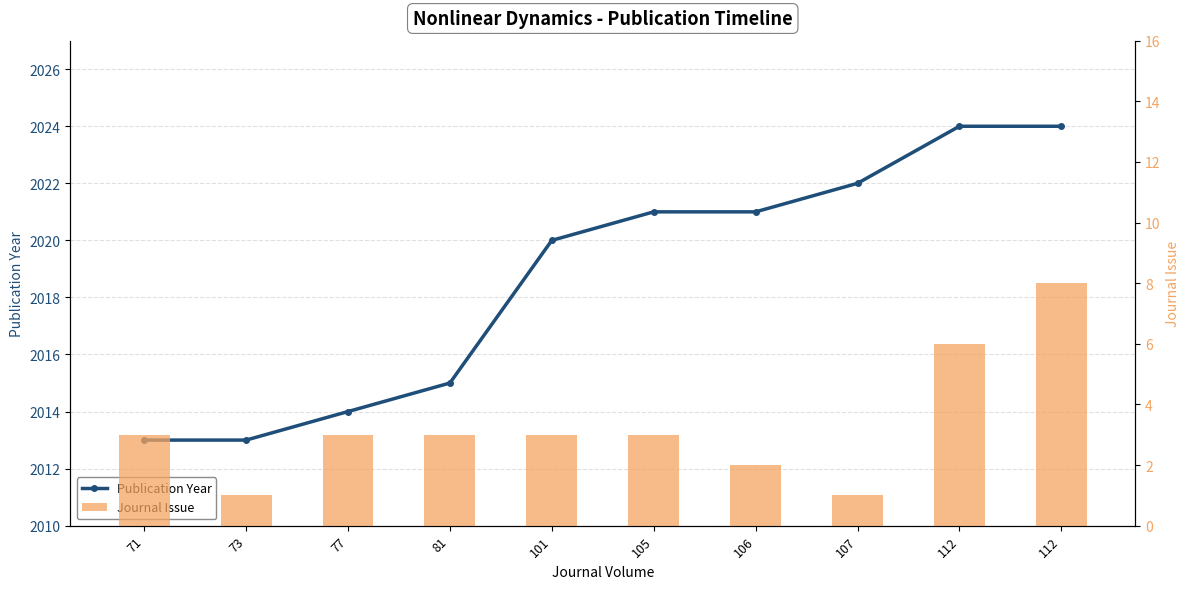

How many values in the Publication Year series are below 2021?

5